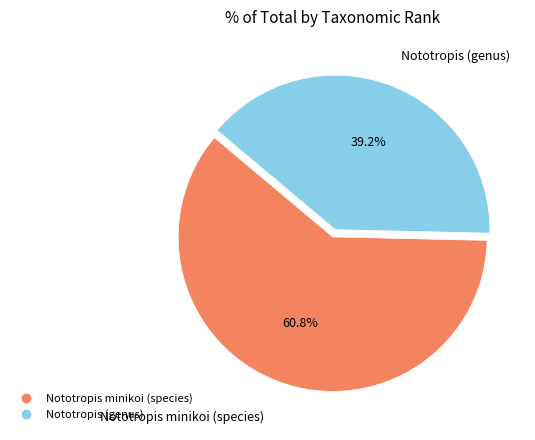

Which has a higher value, Nototropis minikoi (species) or Nototropis (genus)?

Nototropis minikoi (species)